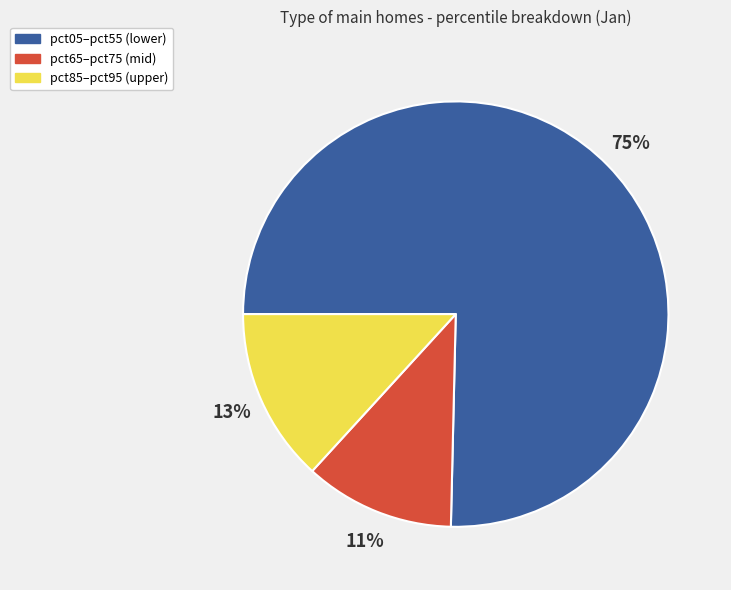

To the nearest percent, what is the average slice percentage?

33%